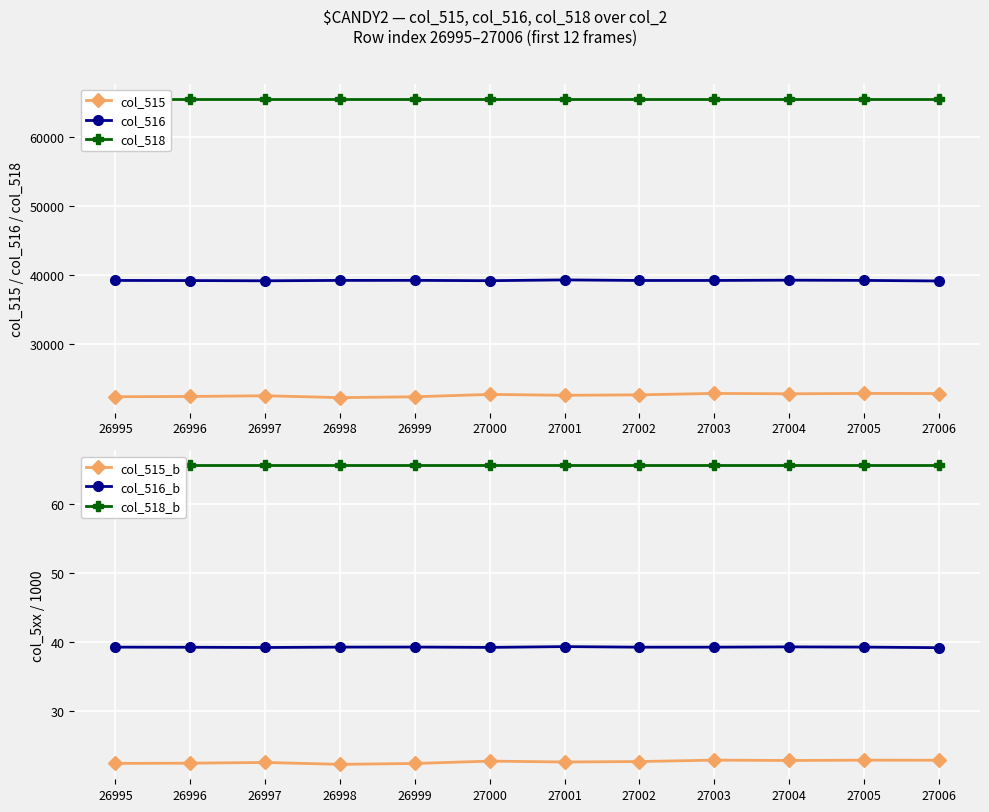

At which label does col_516_b reach its peak?

27001